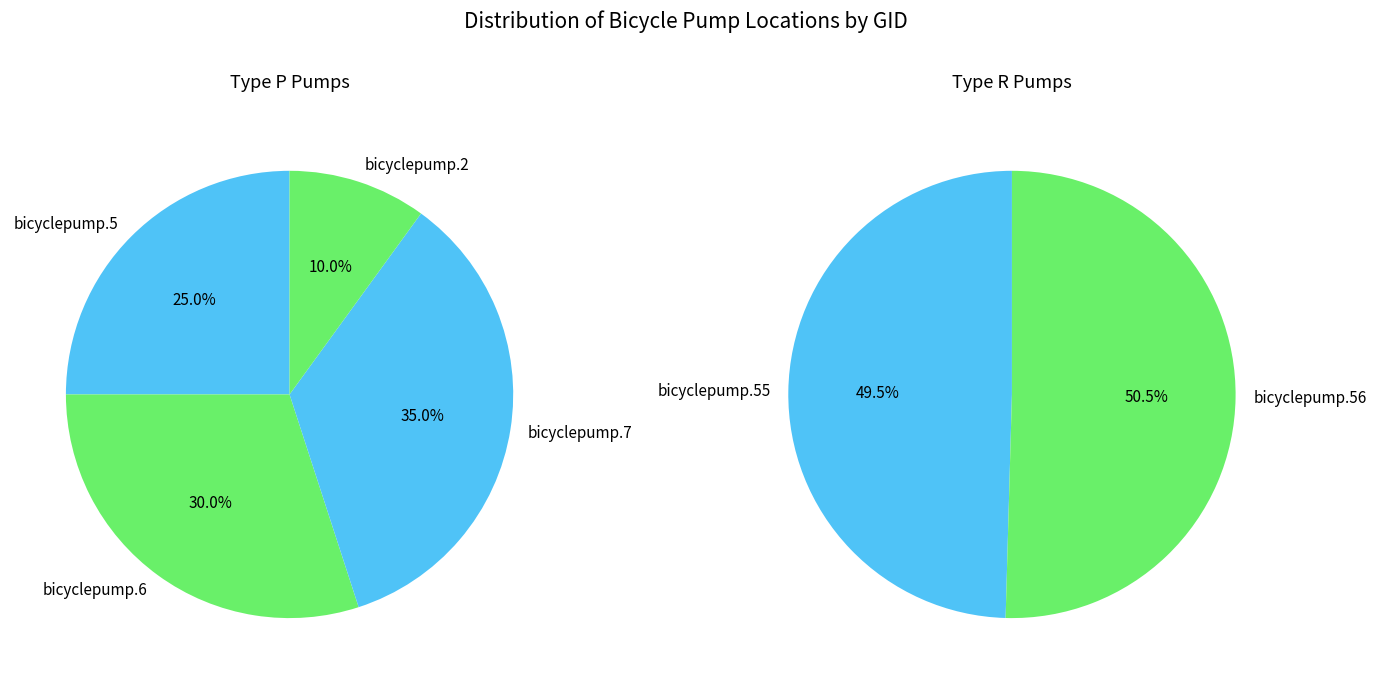

Which slice is the largest?

bicyclepump.56